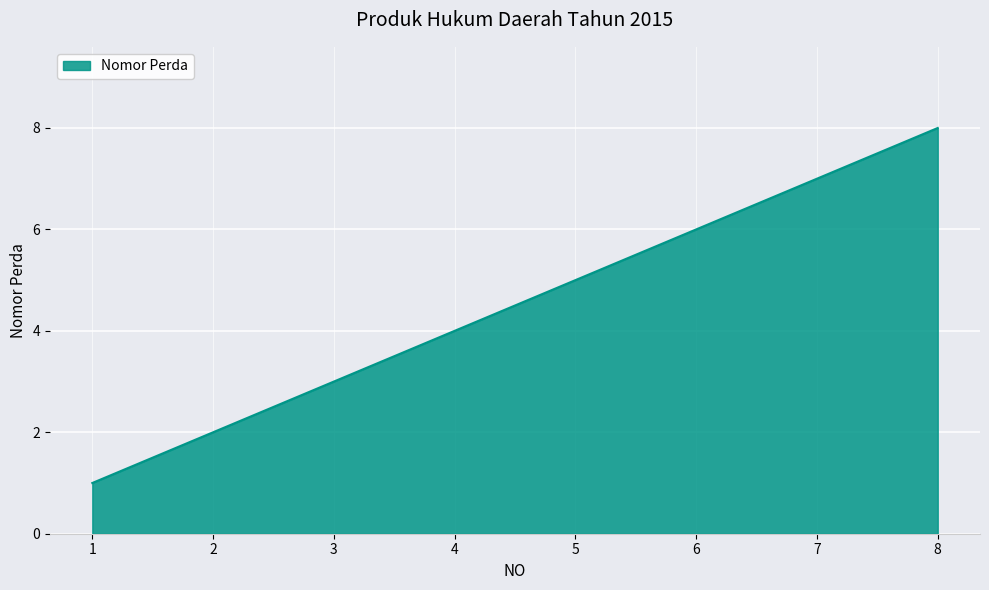

Reading left to right, extract all data points from this chart.

1	2	3	4	5	6	7	8